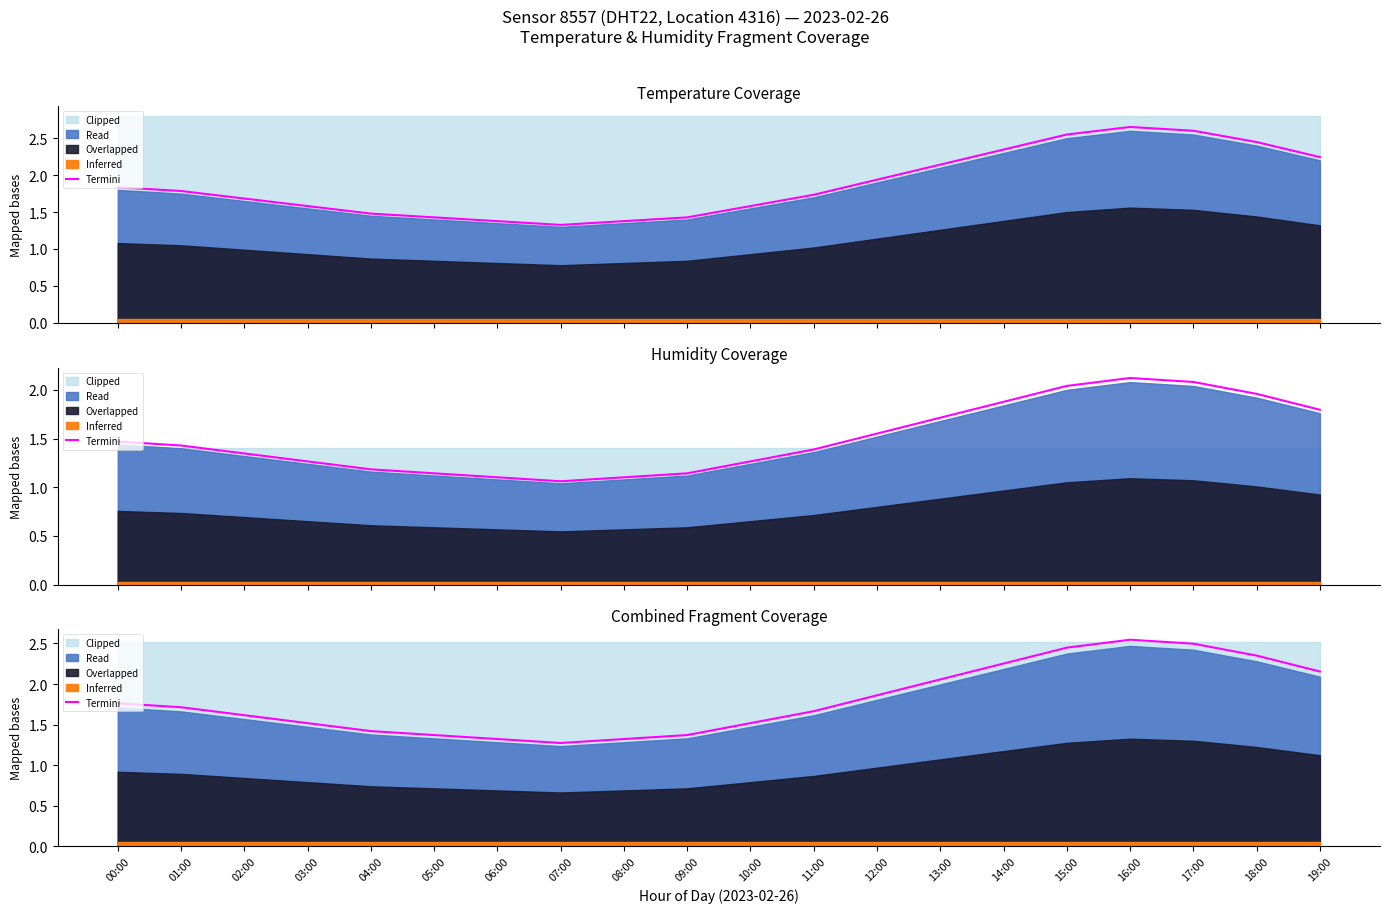

At which category does the data reach its first local valley?

07:00